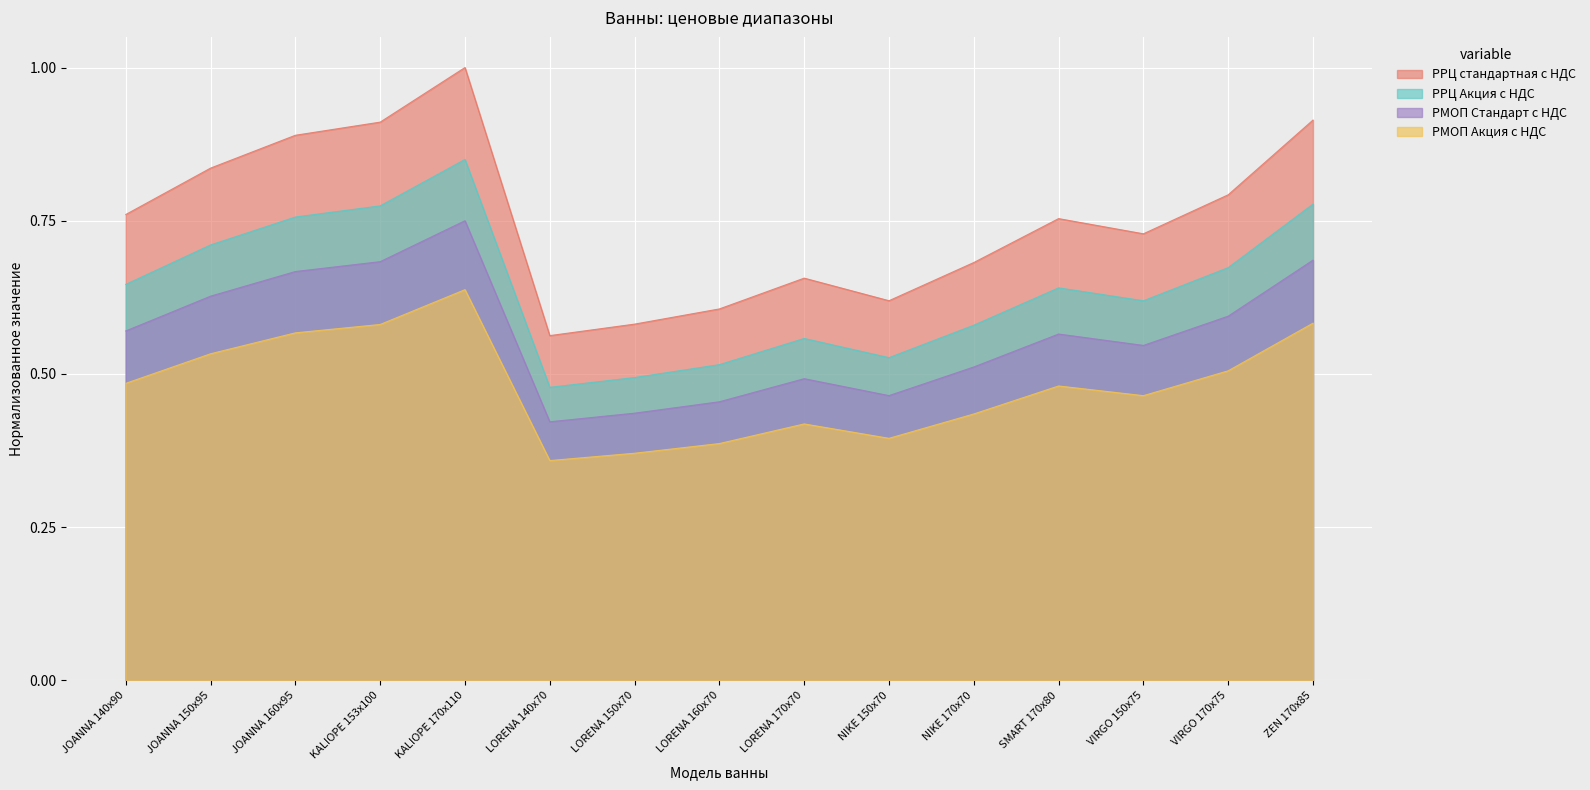

What is the spread (max minus min) of values at NIKE 170x70?

0.2